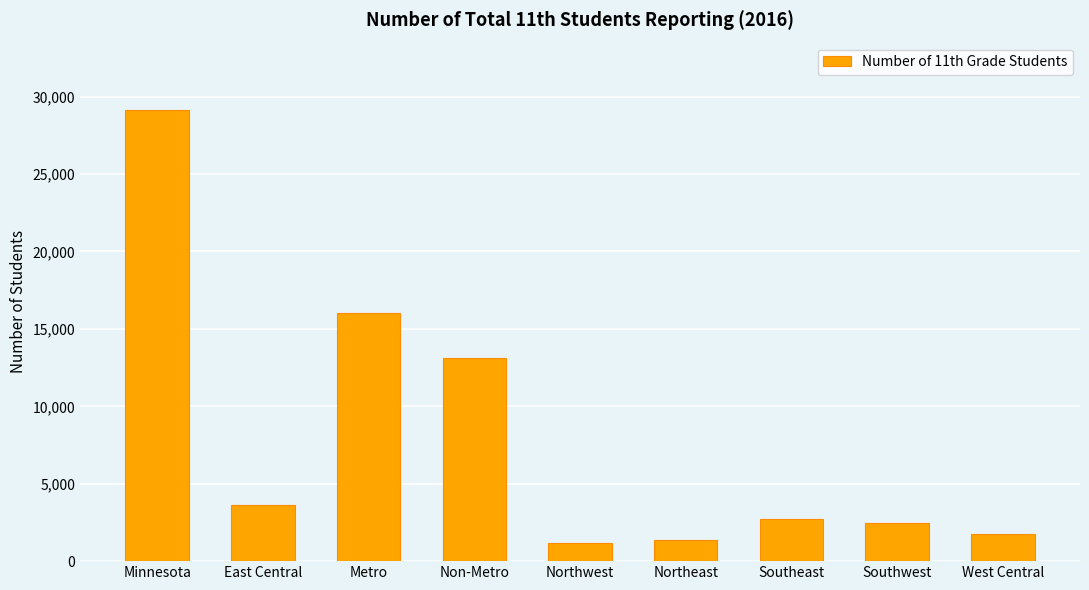

Which category has the highest value across all series?

Minnesota